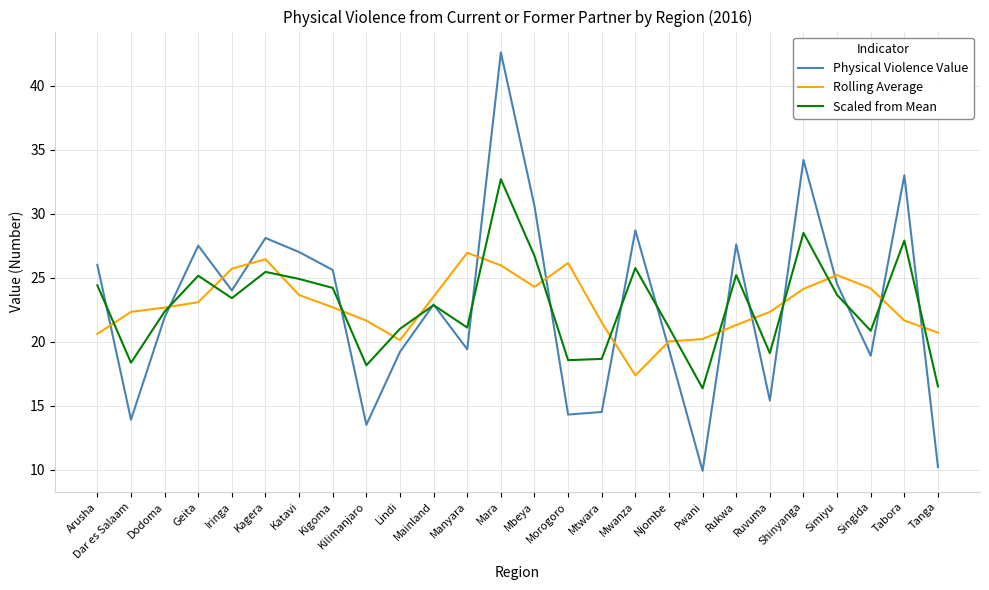

What is the total value across all series at Kilimanjaro?

53.3